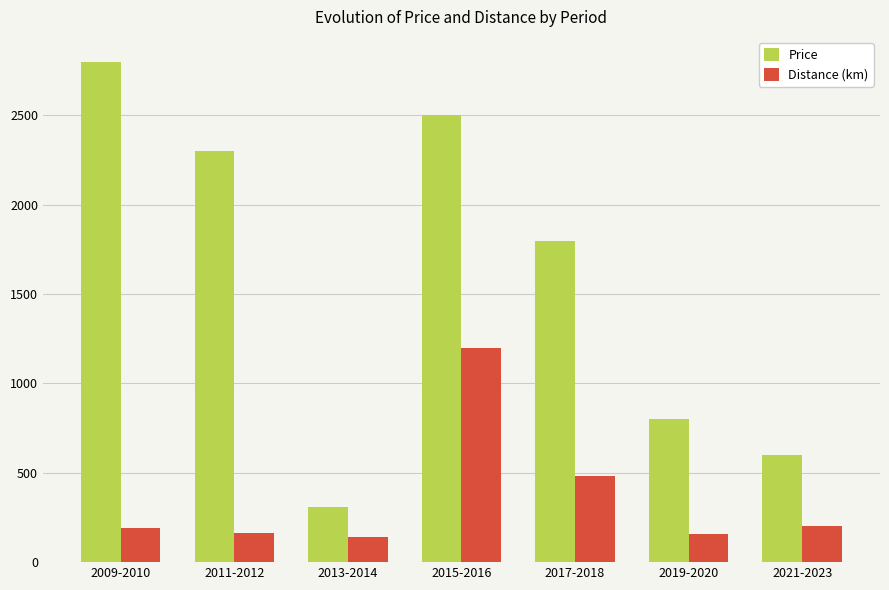

What is the difference between the maximum and minimum values in the Distance (km) series?

1060